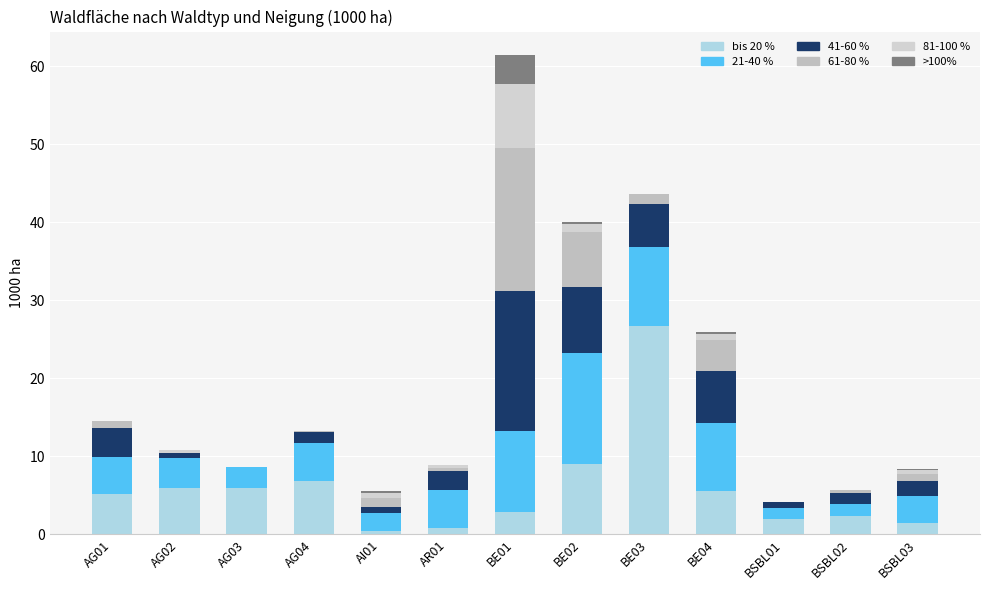

What is the total value across all series at BE01?

61.4